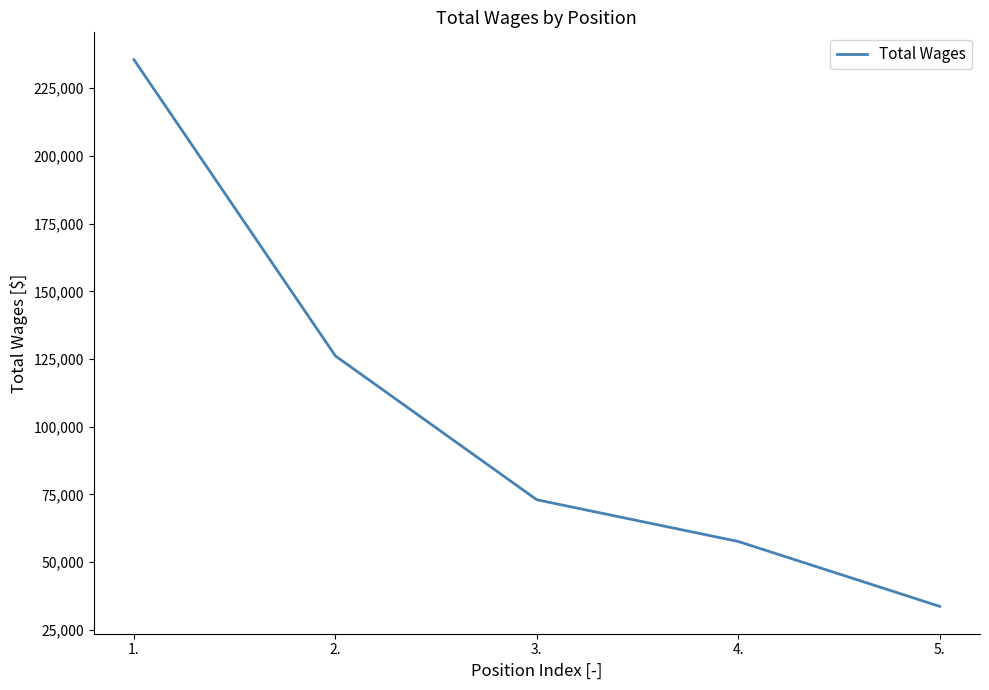

What is the maximum value shown in the chart?

235555